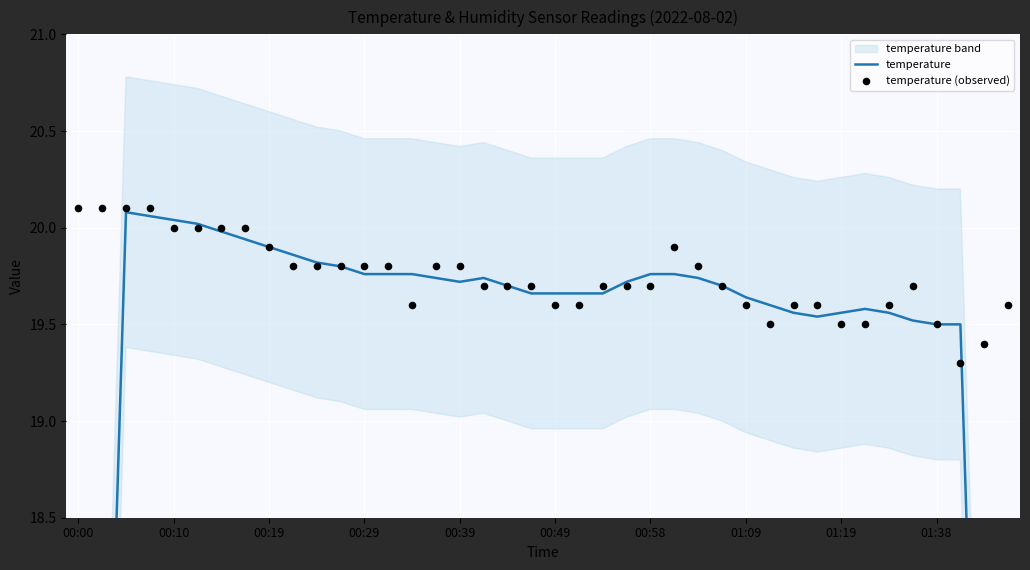

Which series reaches the maximum Y coordinate?

temperature (observed)